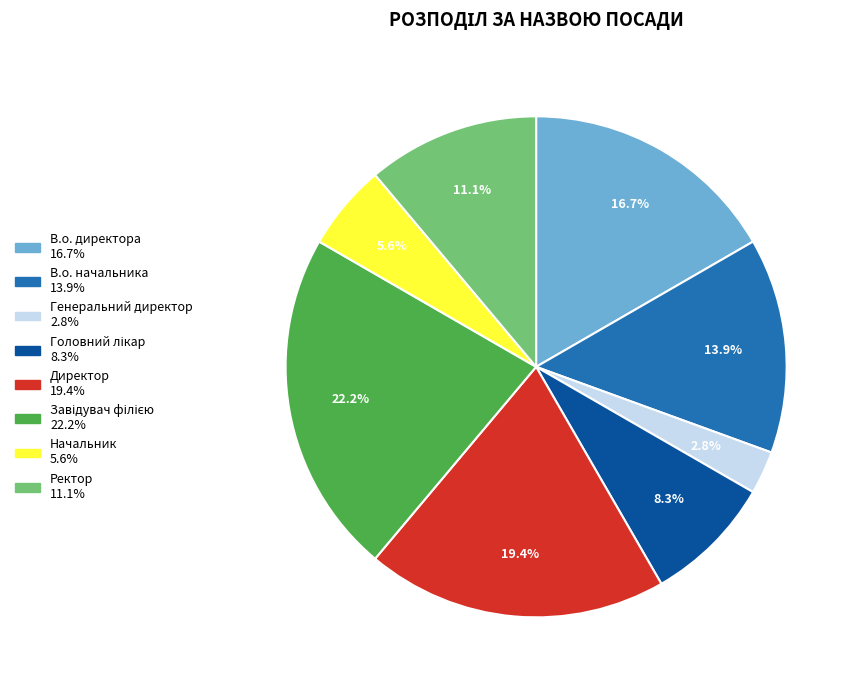

How much of the chart is everything except Директор?

80.6%